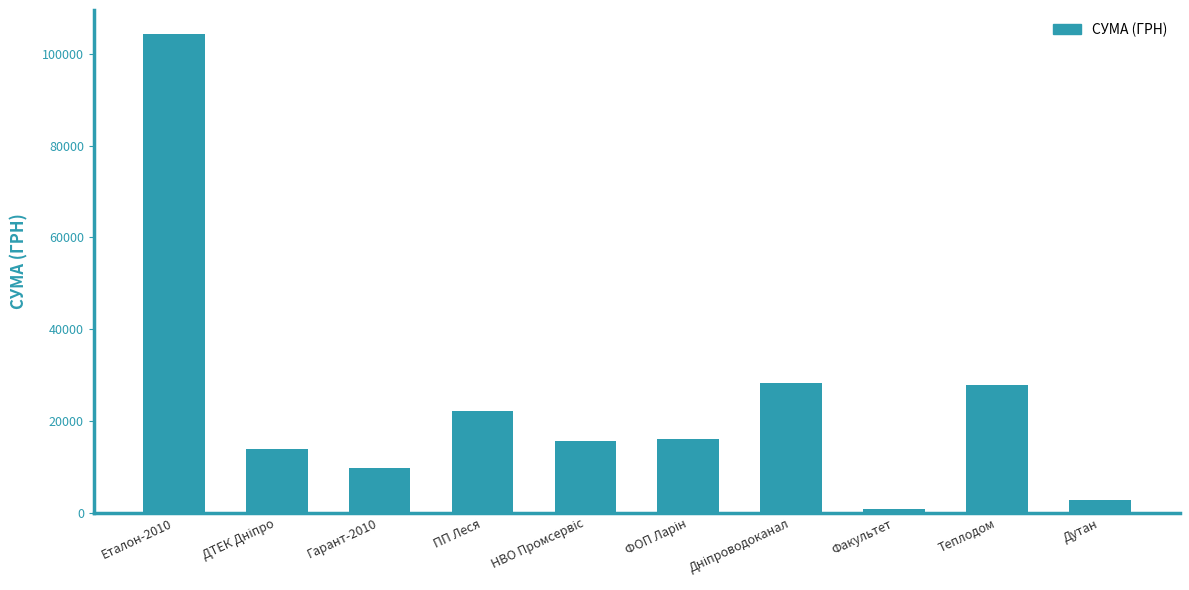

How many values exceed 16122?

5